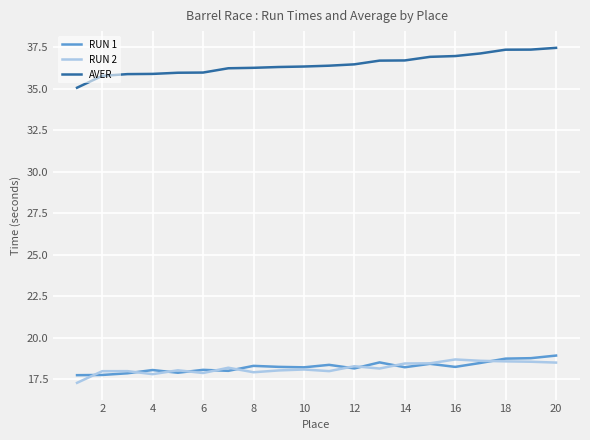

Which series has the largest total across all categories?

AVER